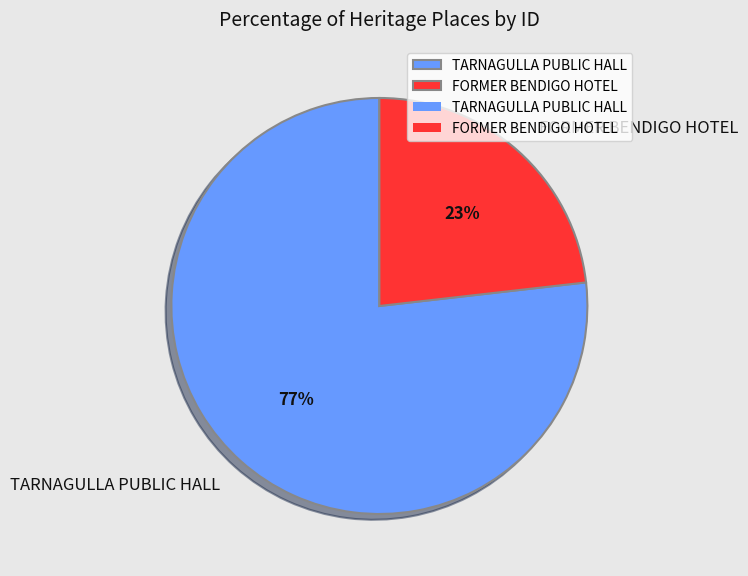

To the nearest percent, what portion does TARNAGULLA PUBLIC HALL represent?

77%